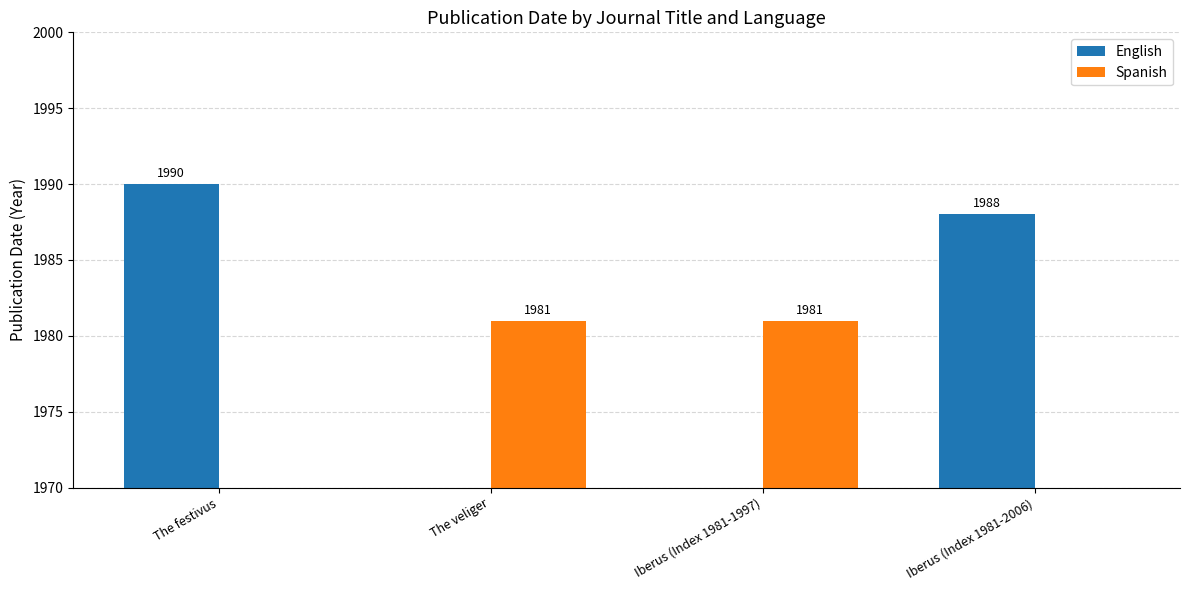

Which series has the largest range (max minus min)?

English